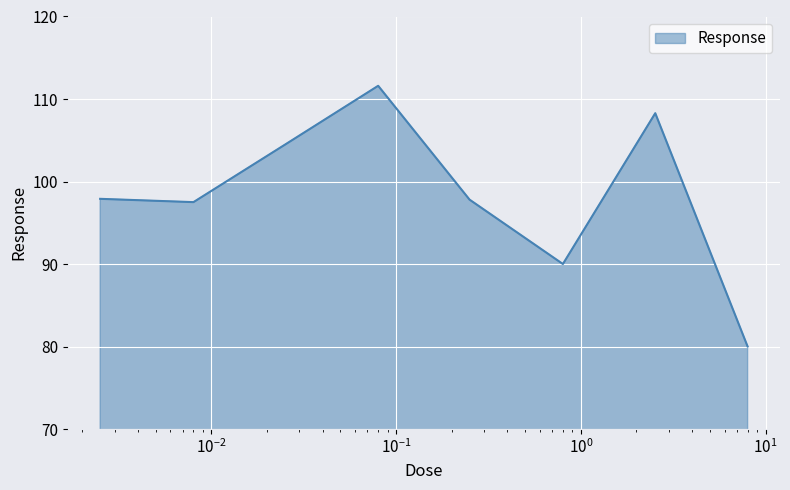

How many distinct data groups are displayed?

1